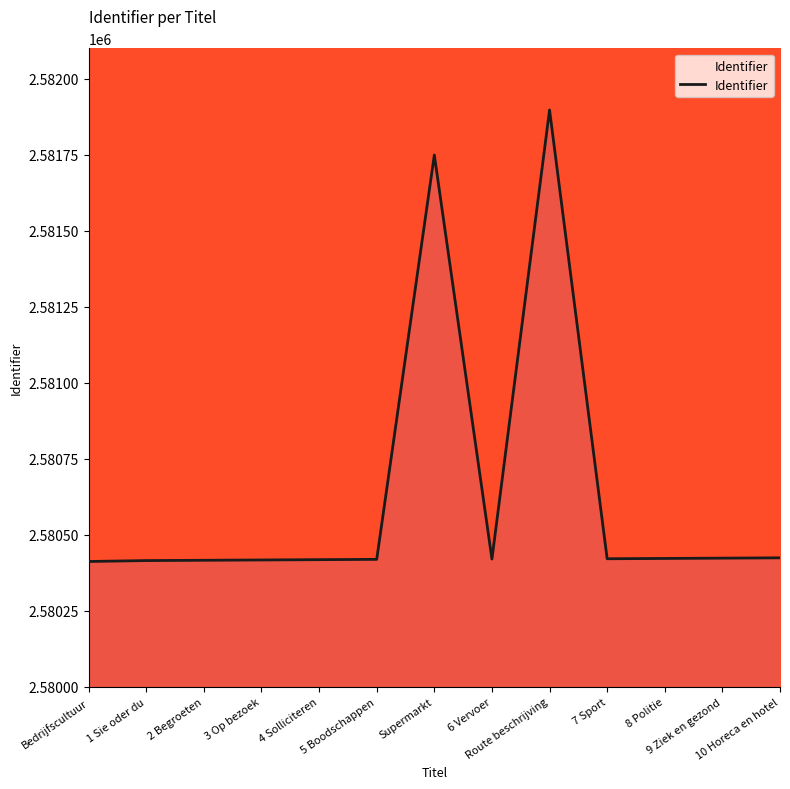

What is the sum of the values at 1 Sie oder du and 7 Sport?

5160836